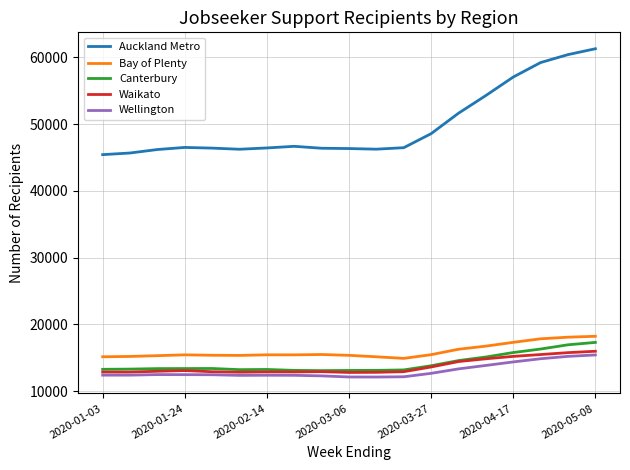

What is the average value of the Auckland Metro series?

49854